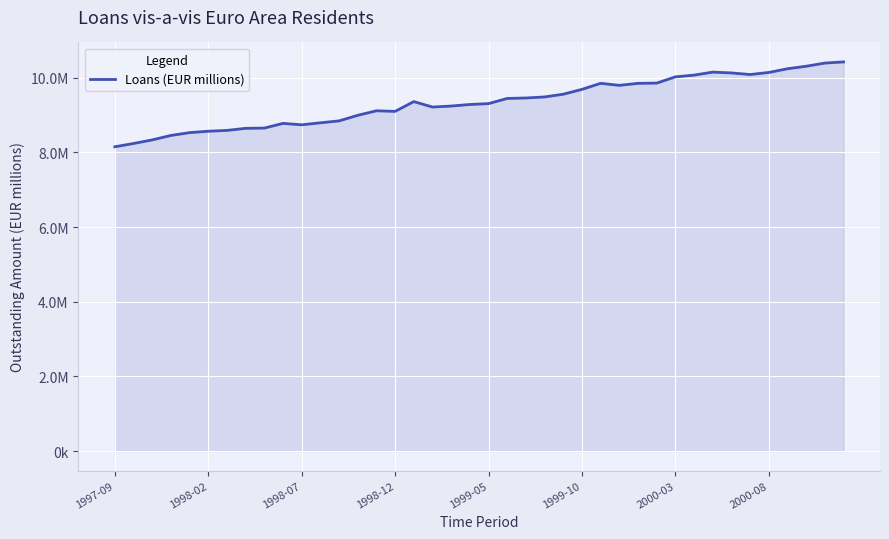

True or false: the data has more than 0 interior local peaks.

True